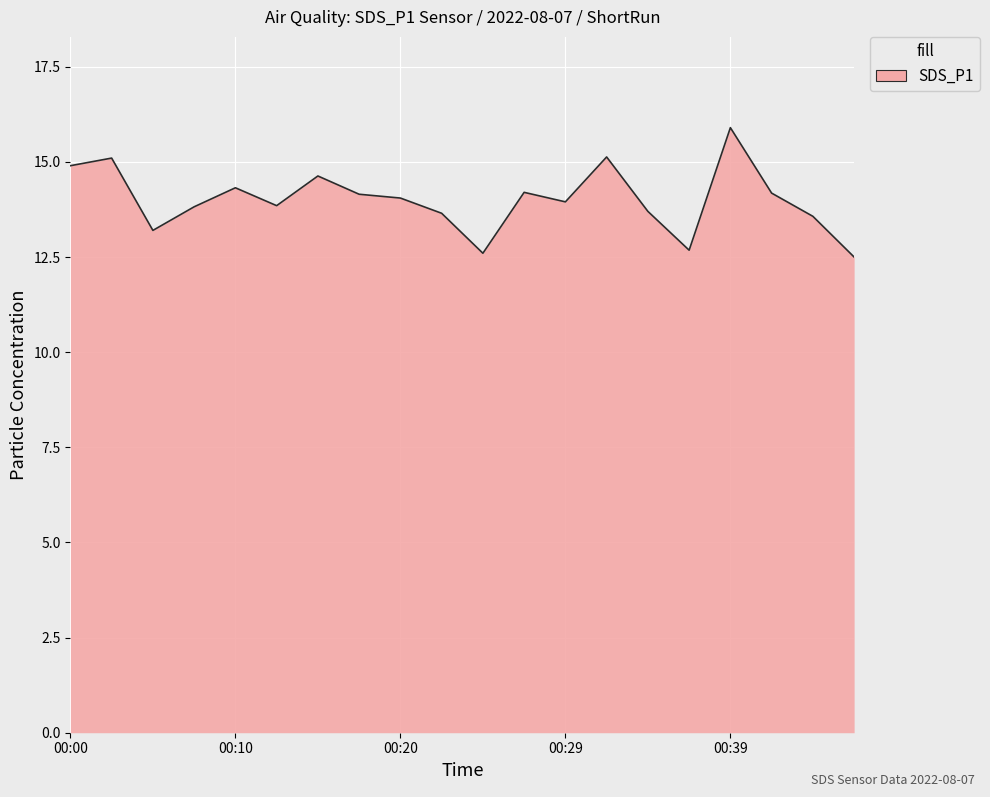

Reading right to left, list all the values displayed in this chart.

12.5	13.6	14.2	15.9	12.7	13.7	15.1	13.9	14.2	12.6	13.7	14.1	14.2	14.6	13.8	14.3	13.8	13.2	15.1	14.9